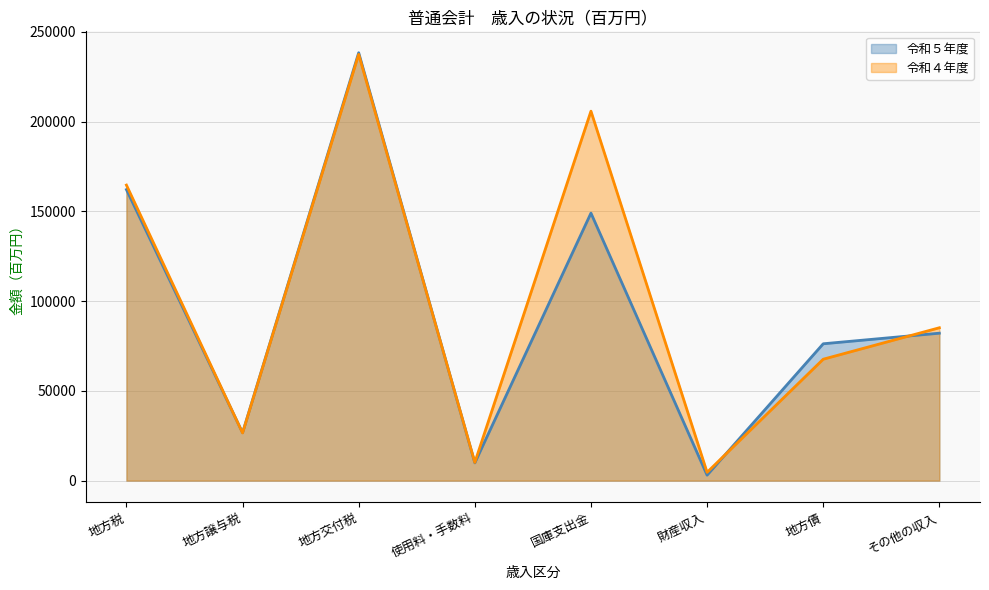

List the series in order of their overall mean, lowest first.

令和５年度, 令和４年度